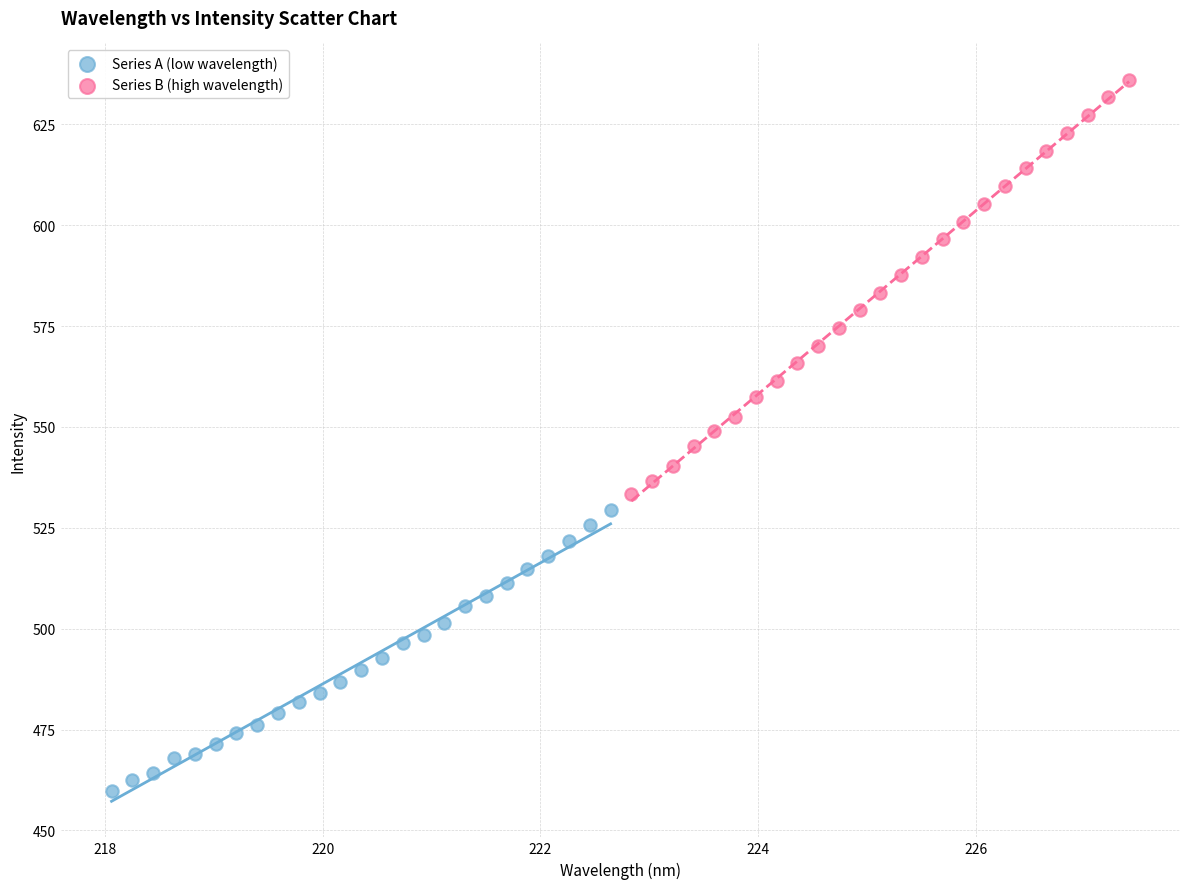

Which series reaches the minimum Y coordinate?

Series A (low wavelength)